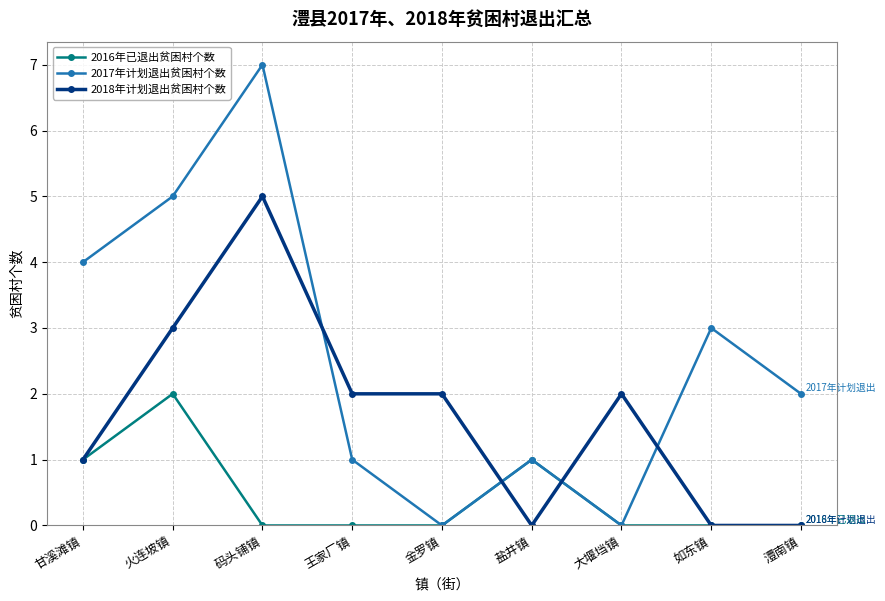

How many interior local peaks does the 2017年计划退出贫困村个数 series have?

3